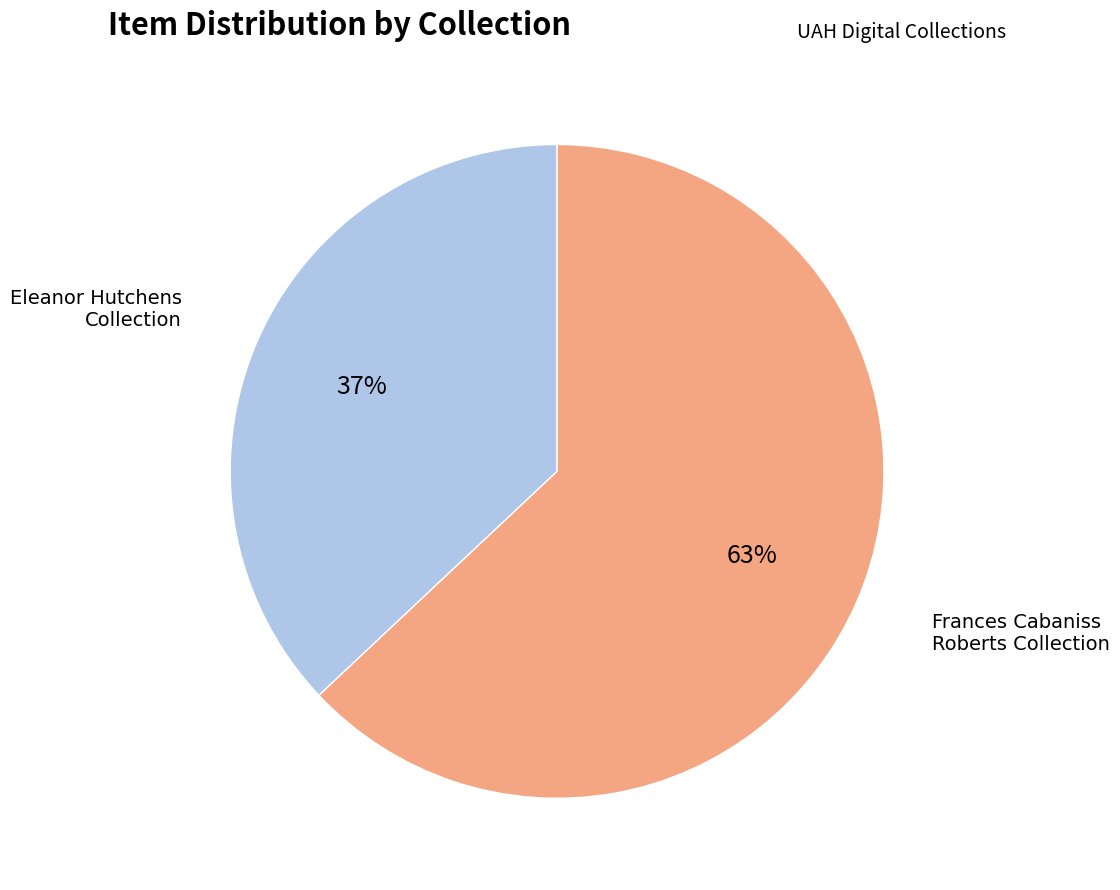

Does any single category account for the majority?

Yes